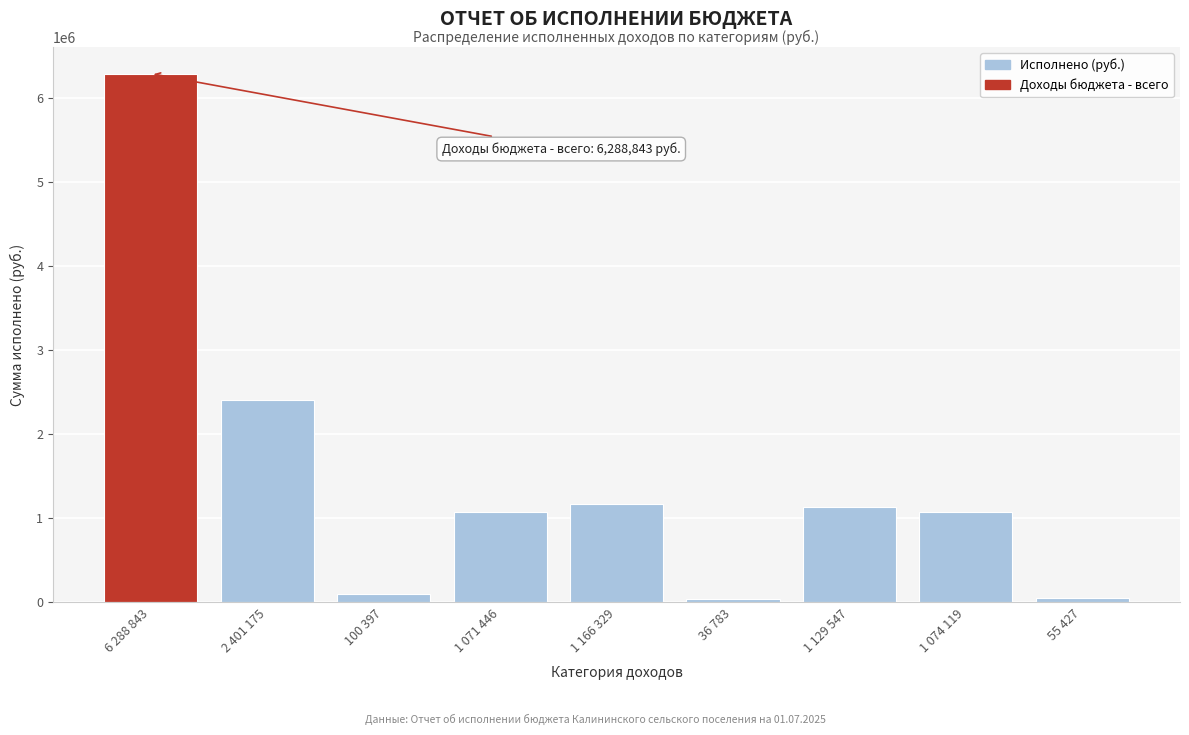

What is the label of the 5th bar from the left?

1 166 329